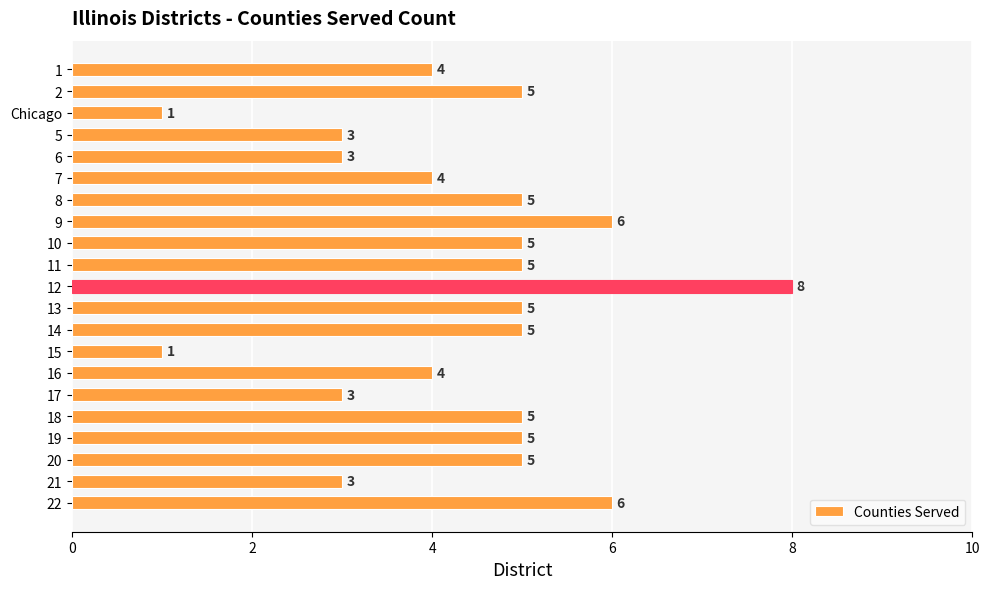

Which has a higher value, 15 or 20?

20